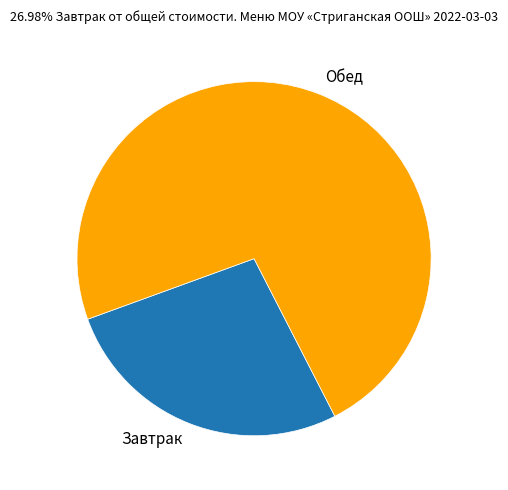

Which slice is the largest?

Обед